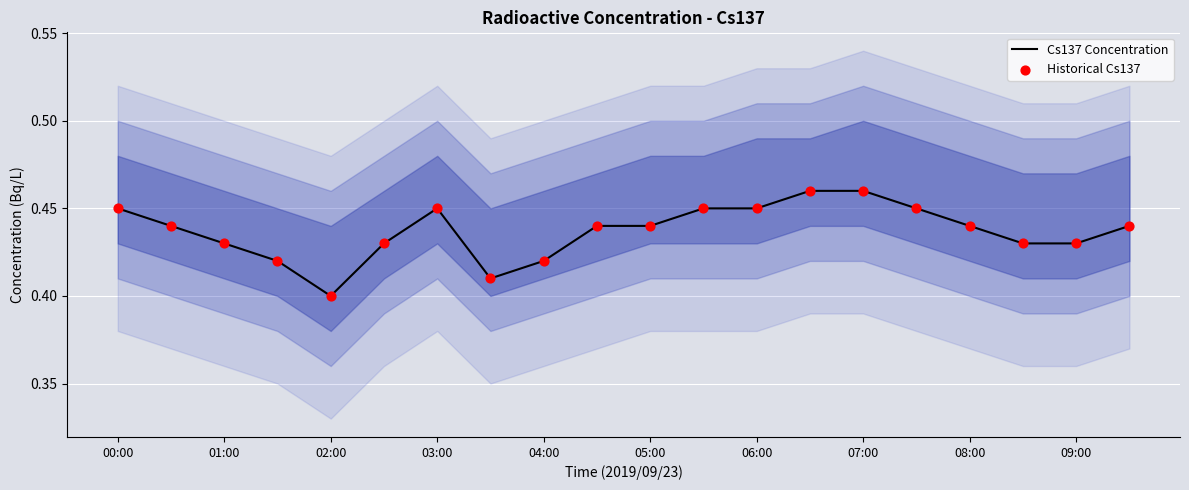

Which series contains the highest Y value?

Cs137 Concentration